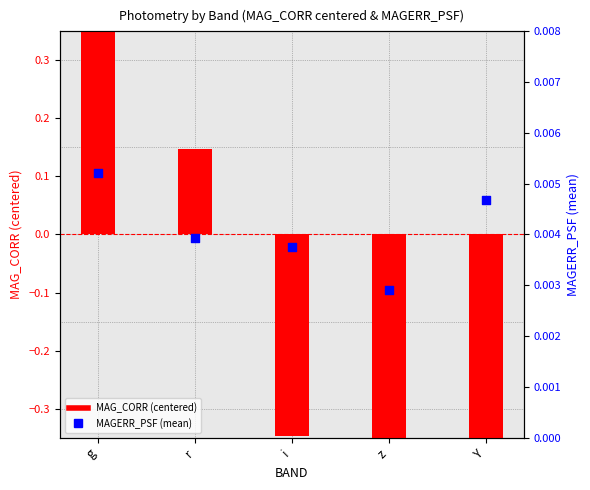

Is the value of MAG_CORR (centered) at g greater than the value of MAGERR_PSF (mean) at z?

Yes